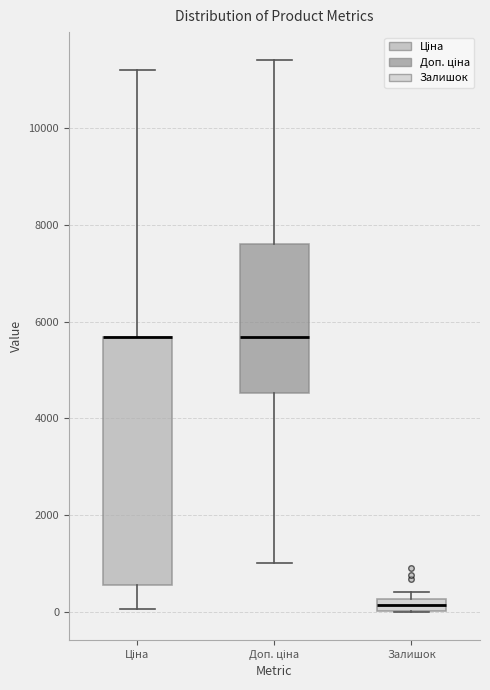

Which box is the tallest, from its lower edge to its upper edge?

Ціна